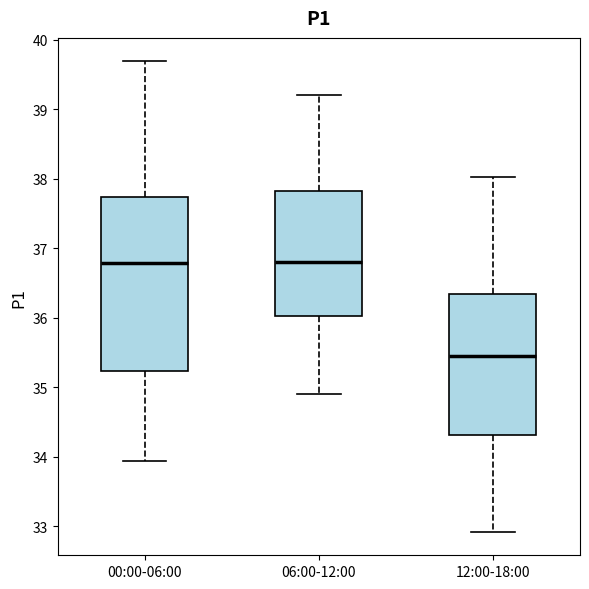

Comparing the boxes themselves (not the whiskers), which one is the tallest?

00:00-06:00